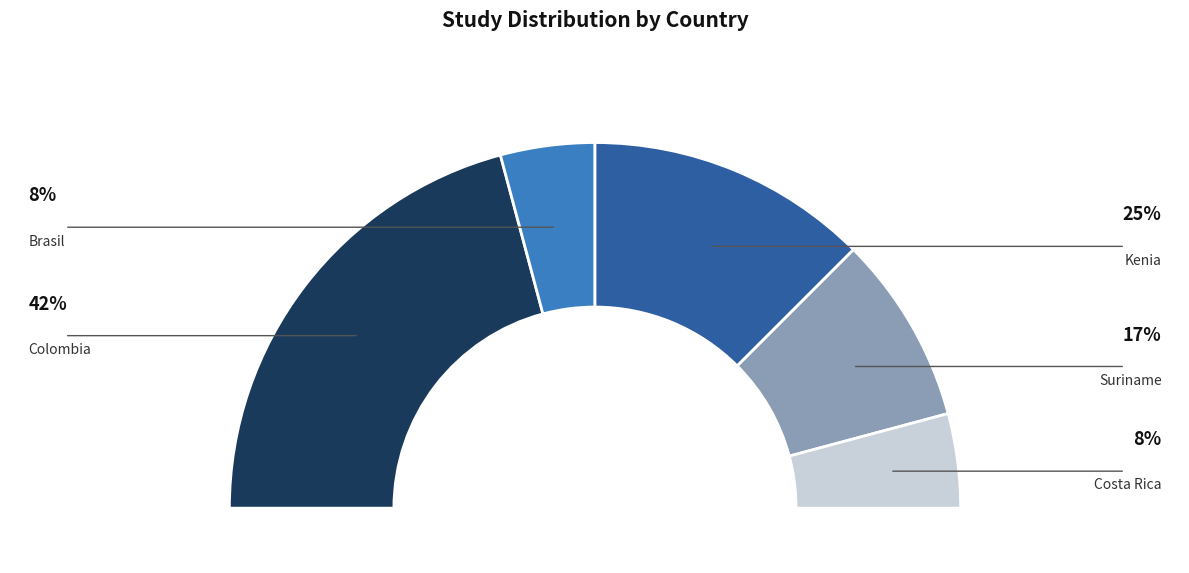

To the nearest percent, what portion does Suriname represent?

17%